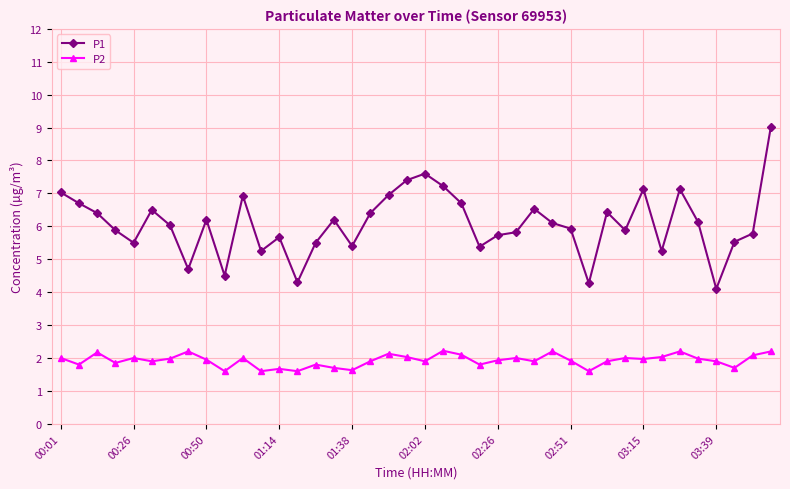

True or false: P1 has more than 1 interior local peaks.

True